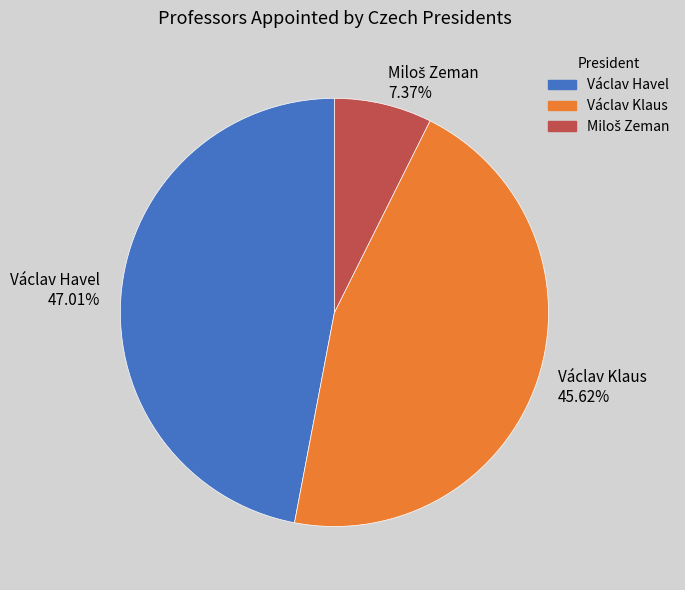

Do Václav Klaus and Václav Havel together represent more than half of the pie?

Yes